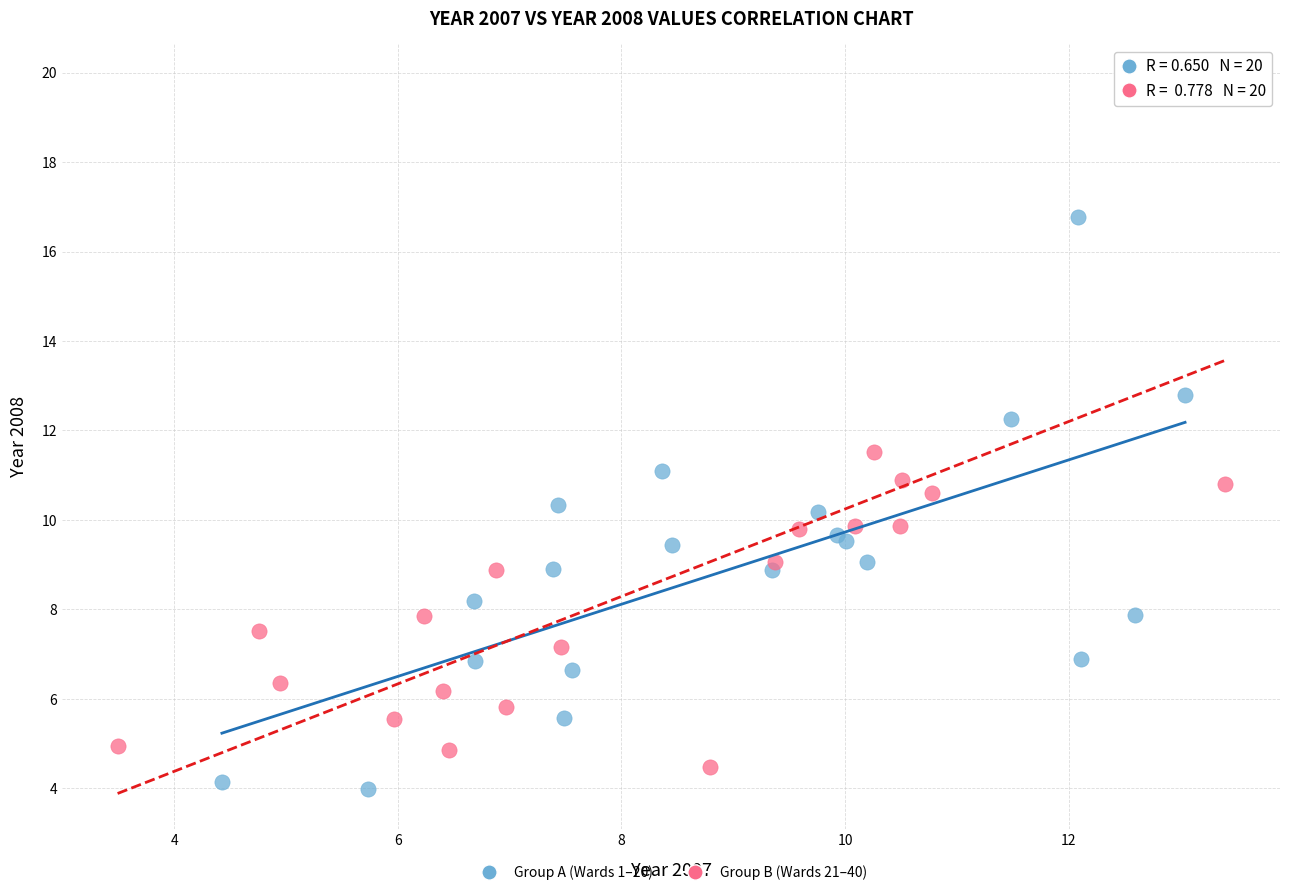

Which series has the widest spread of Y values?

Group B (Wards 21–40)